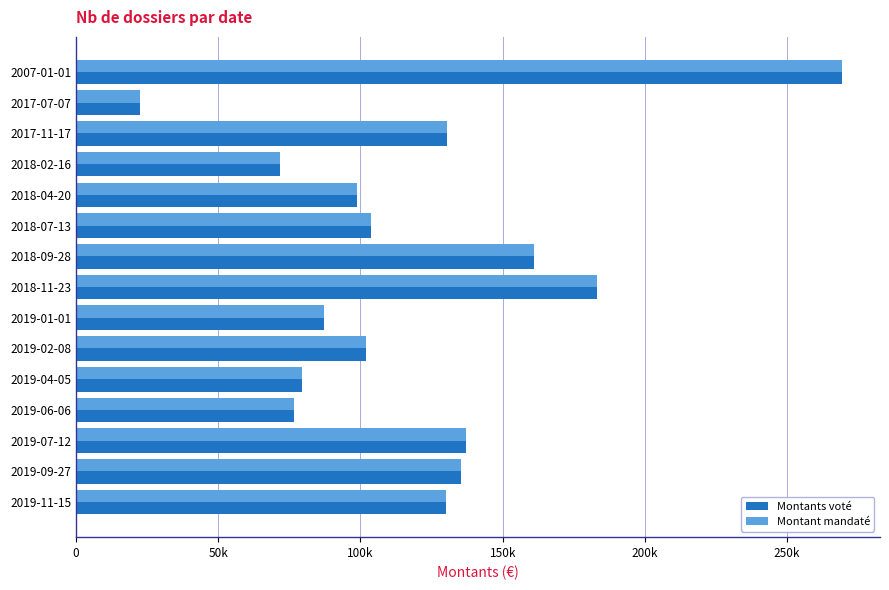

What is the value of the Montants voté bar at the 8th from the left?

183253.0